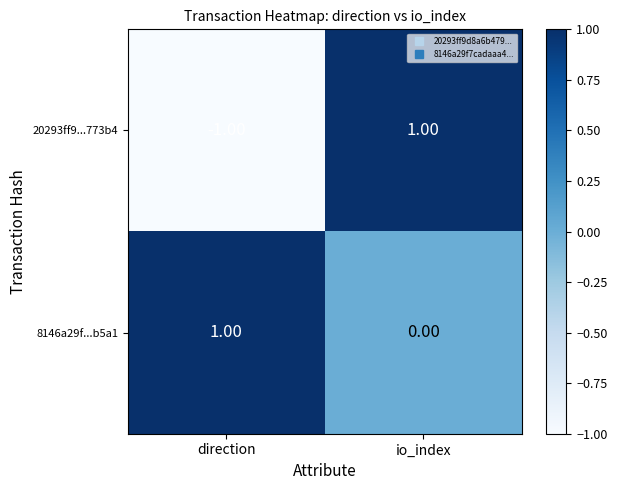

At io_index, list the series in order from smallest to largest.

8146a29f...b5a1, 20293ff9...773b4